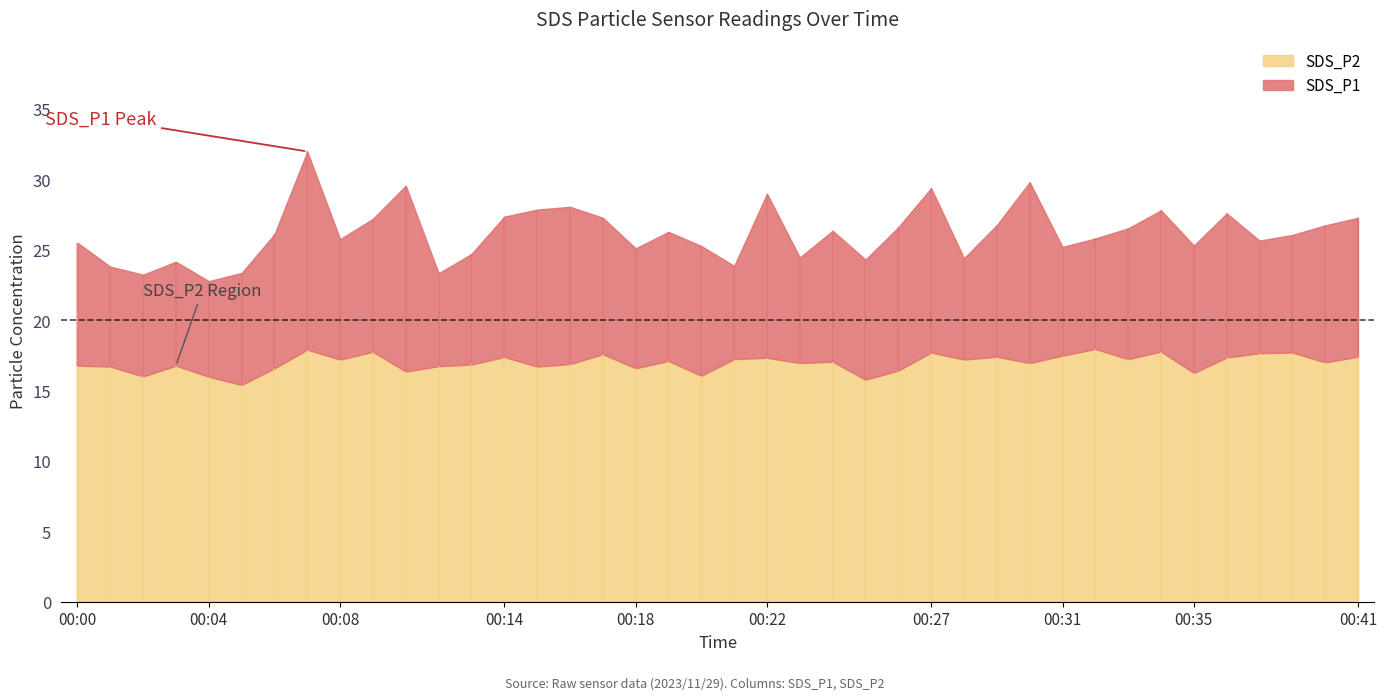

The SDS_P1 series shows 24.3 at 00:25. True or false?

True